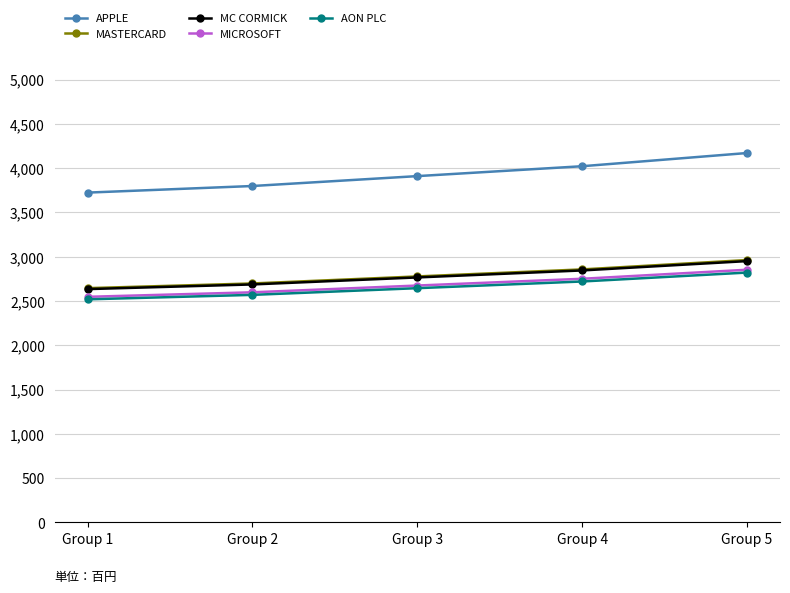

True or false: MC CORMICK and AON PLC intersect in this chart.

False